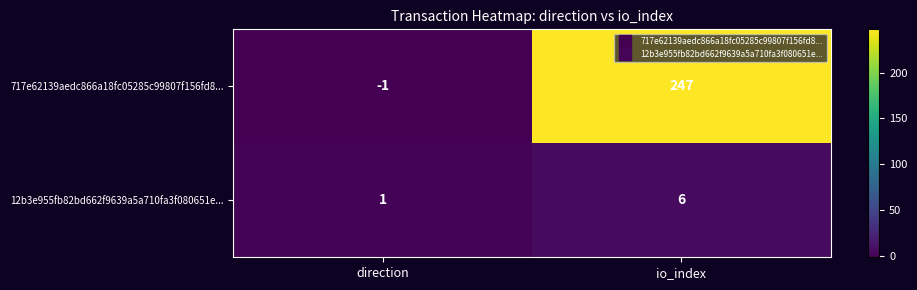

Count the number of data series in this chart.

2